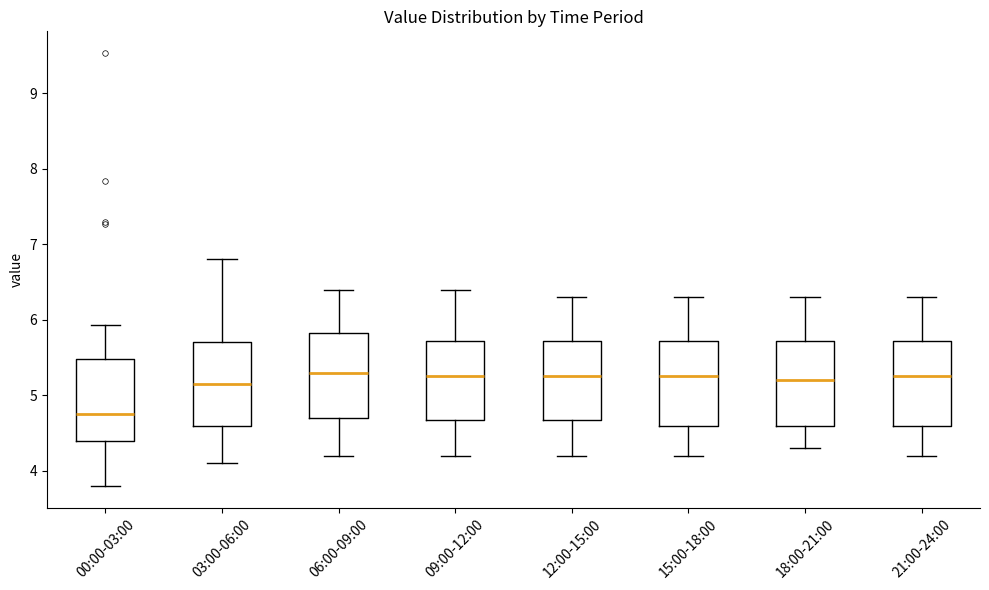

Reading left to right, transcribe this box plot: for each box, give where its median line is, the range the box spans, and where its two whiskers end, as read against the y-axis. The values are not printed on the chart, so give them approximately, as read against the axis.

00:00-03:00: median 4.8, box 4.4 to 5.5, whiskers 3.8 to 5.9
03:00-06:00: median 5.2, box 4.6 to 5.7, whiskers 4.1 to 6.8
06:00-09:00: median 5.3, box 4.7 to 5.8, whiskers 4.2 to 6.4
09:00-12:00: median 5.3, box 4.7 to 5.7, whiskers 4.2 to 6.4
12:00-15:00: median 5.3, box 4.7 to 5.7, whiskers 4.2 to 6.3
15:00-18:00: median 5.3, box 4.6 to 5.7, whiskers 4.2 to 6.3
18:00-21:00: median 5.2, box 4.6 to 5.7, whiskers 4.3 to 6.3
21:00-24:00: median 5.3, box 4.6 to 5.7, whiskers 4.2 to 6.3